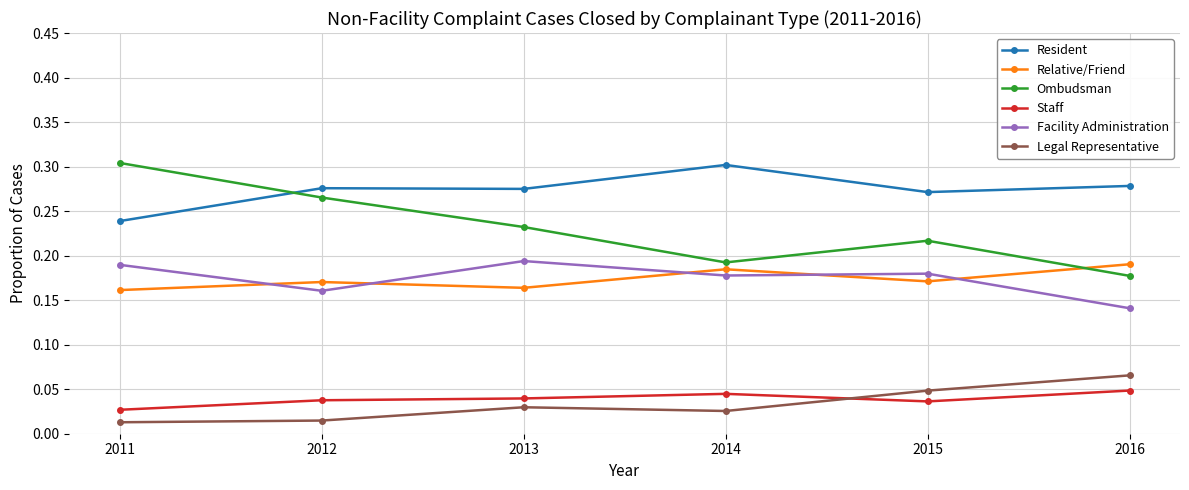

Which series has the largest total across all categories?

Resident